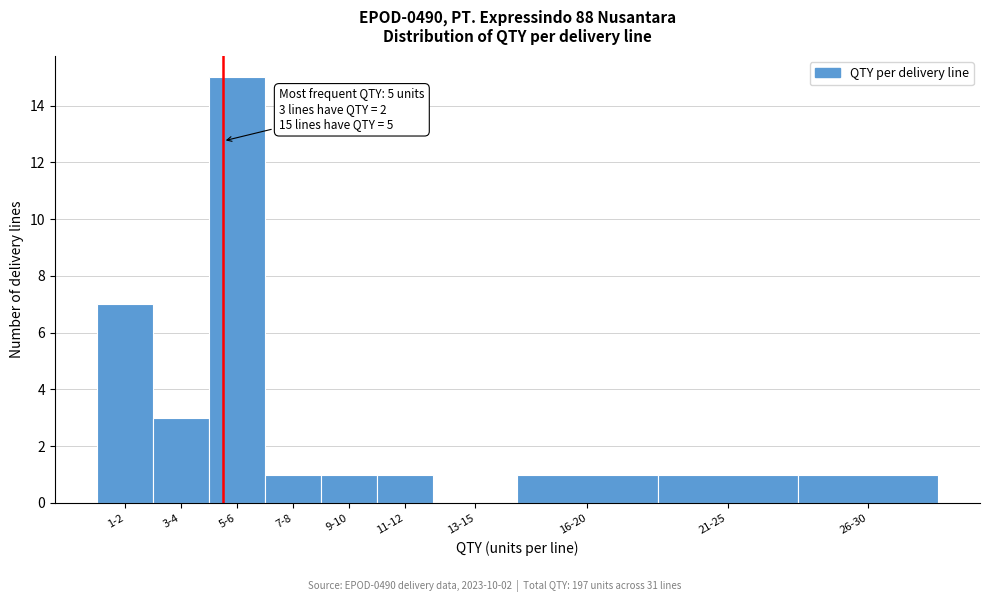

Reading left to right, list all the values displayed in this chart.

1-2=7	3-4=3	5-6=15	7-8=1	9-10=1	11-12=1	13-15=0	16-20=1	21-25=1	26-30=1